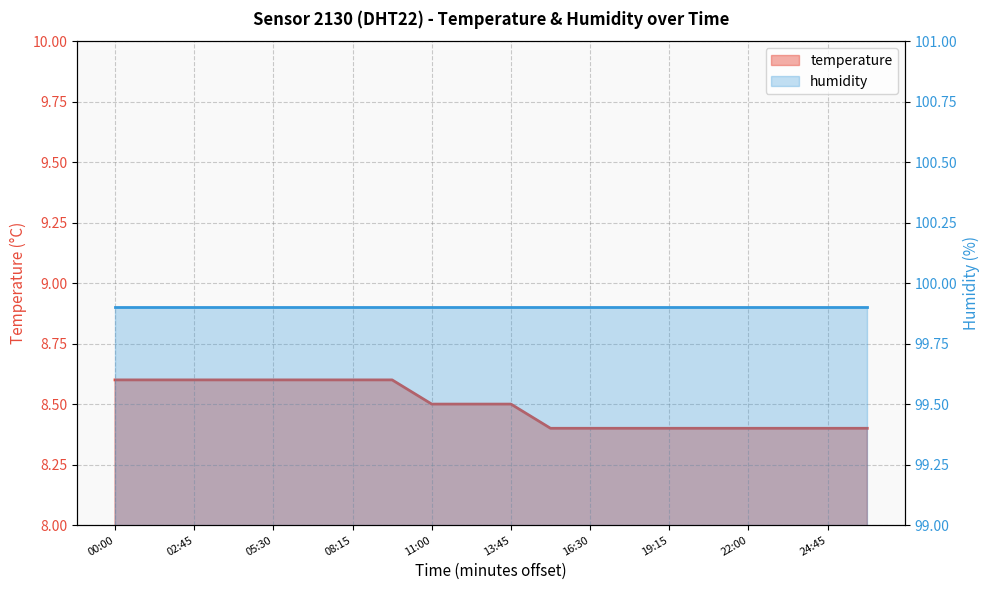

Reading left to right, extract all data points from this chart.

8.6	8.6	8.6	8.6	8.6	8.6	8.6	8.6	8.5	8.5	8.5	8.4	8.4	8.4	8.4	8.4	8.4	8.4	8.4	8.4